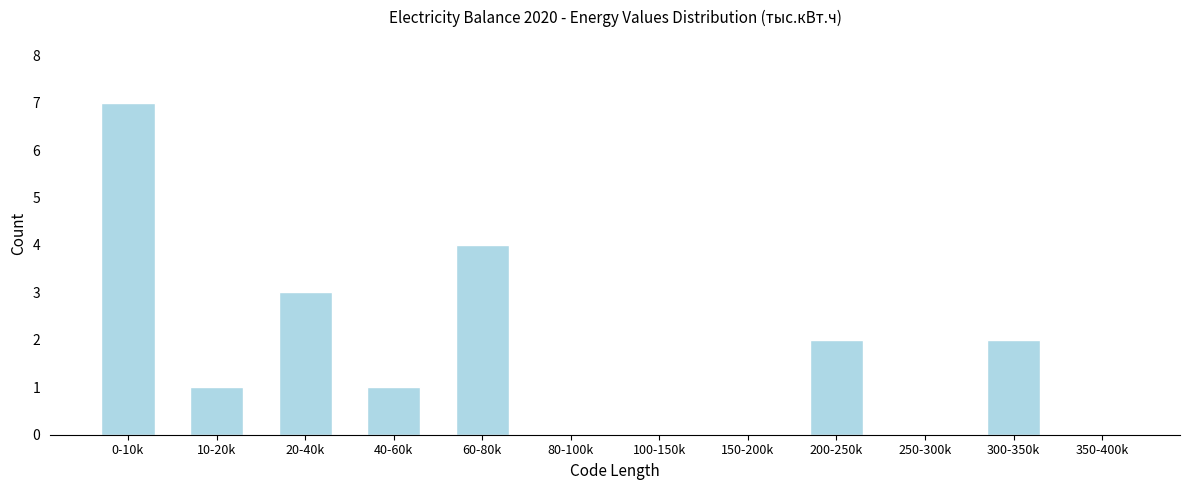

Reading left to right, transcribe all the data shown in this chart.

0-10k=7	10-20k=1	20-40k=3	40-60k=1	60-80k=4	80-100k=0	100-150k=0	150-200k=0	200-250k=2	250-300k=0	300-350k=2	350-400k=0